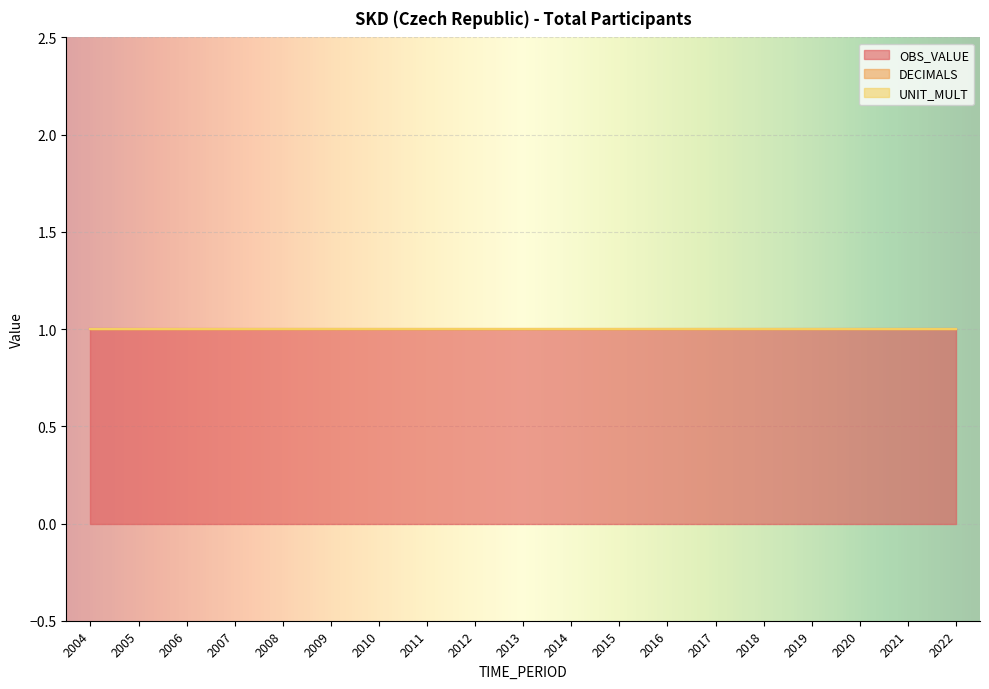

At which label is OBS_VALUE closest to 1?

2004